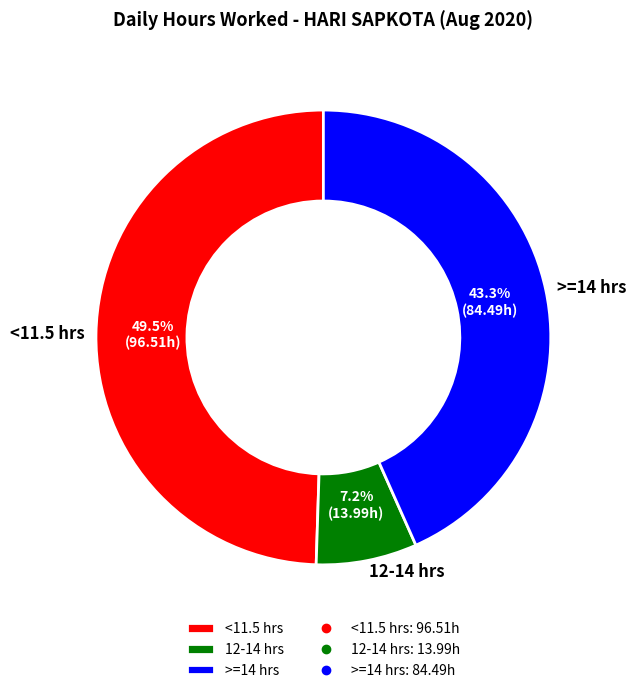

Does 12-14 hrs represent more than half of the total?

No